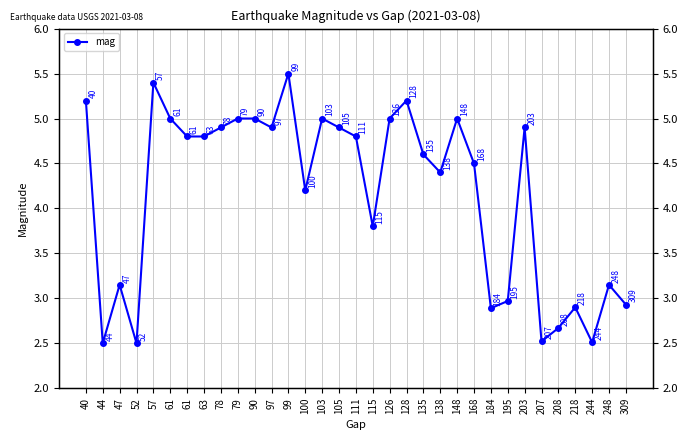

What is the value of the 24th point from the left?

4.5